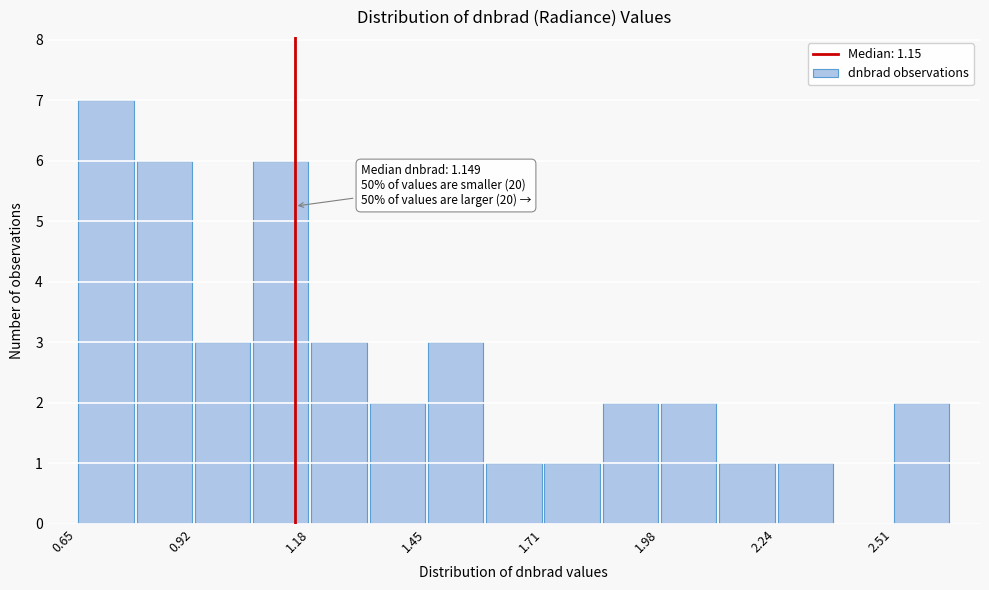

Around what value on the x-axis is the tallest bar? Give the approximate position of its centre, as read against the axis.

0.70